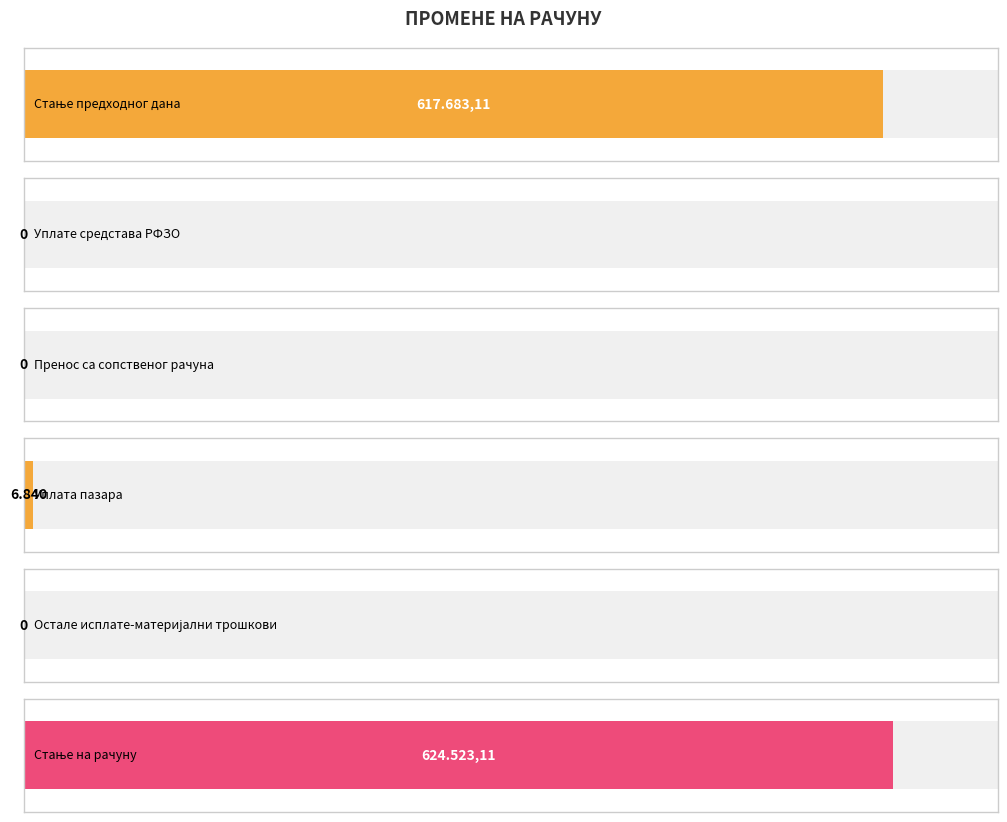

How many bars are there in total?

6